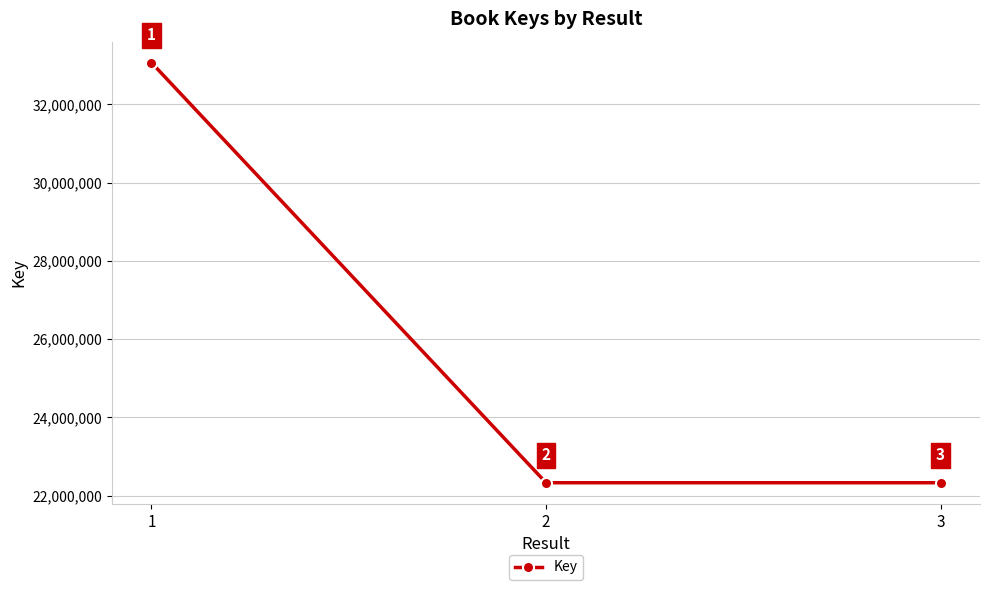

What is the sum of all values?

77725792